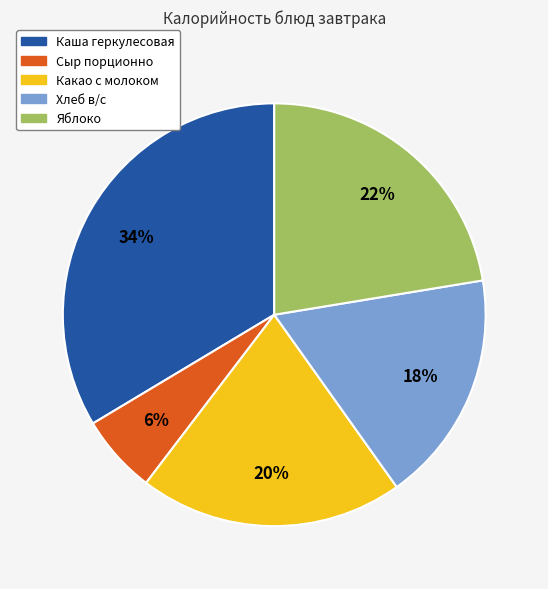

Count the number of slices in the pie.

5